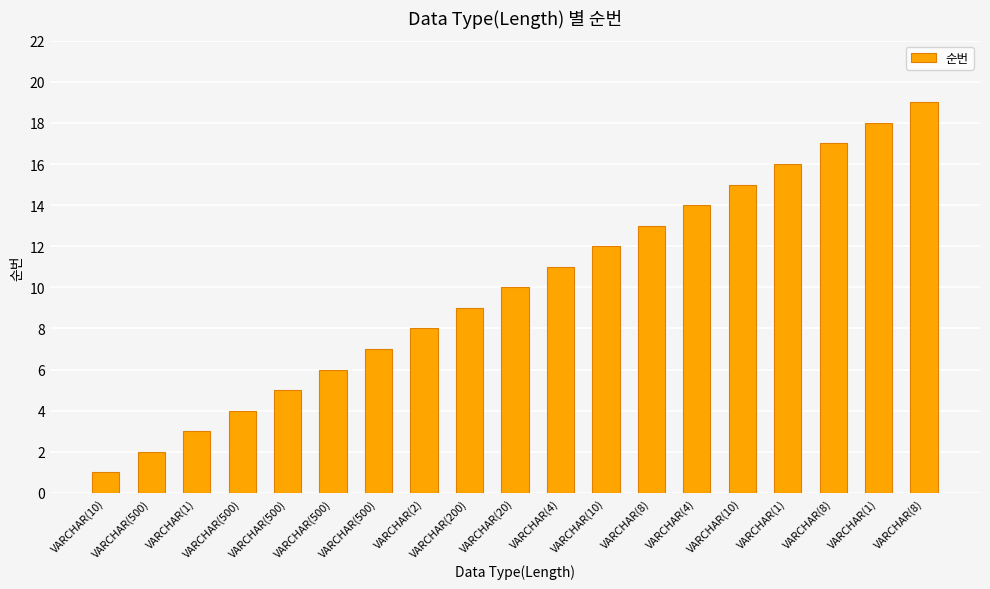

What is the difference between the maximum and second lowest values?

17